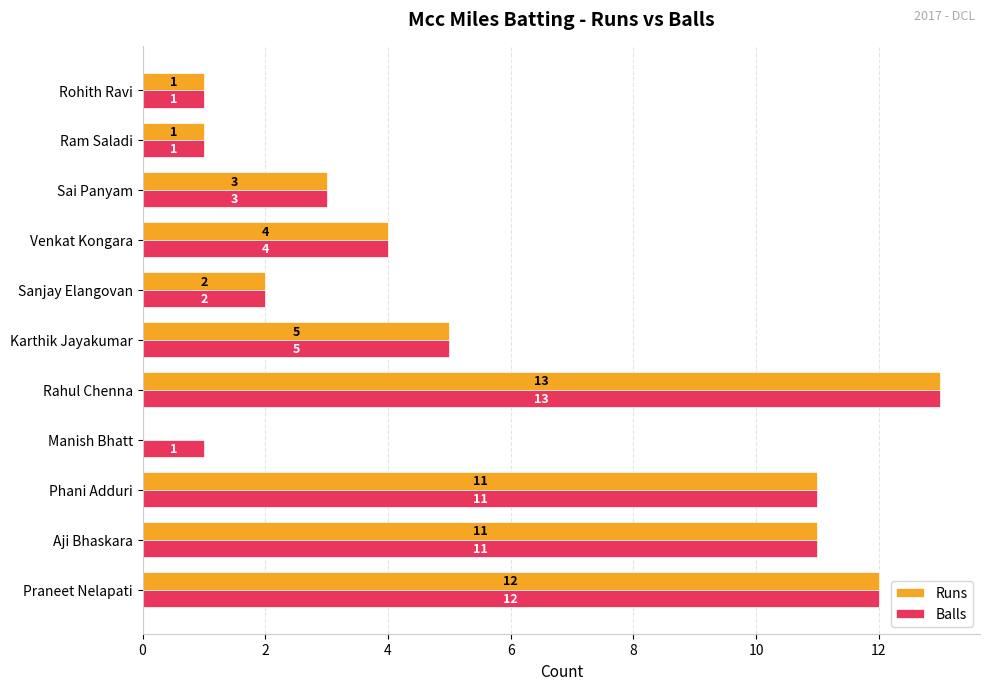

At which category is the sum across all series the highest?

Rahul Chenna